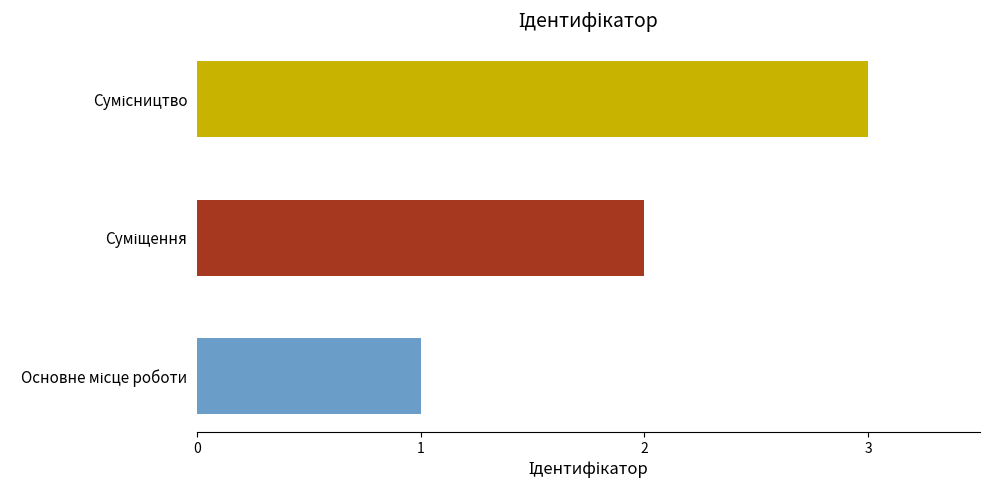

What is the maximum value shown in the chart?

3